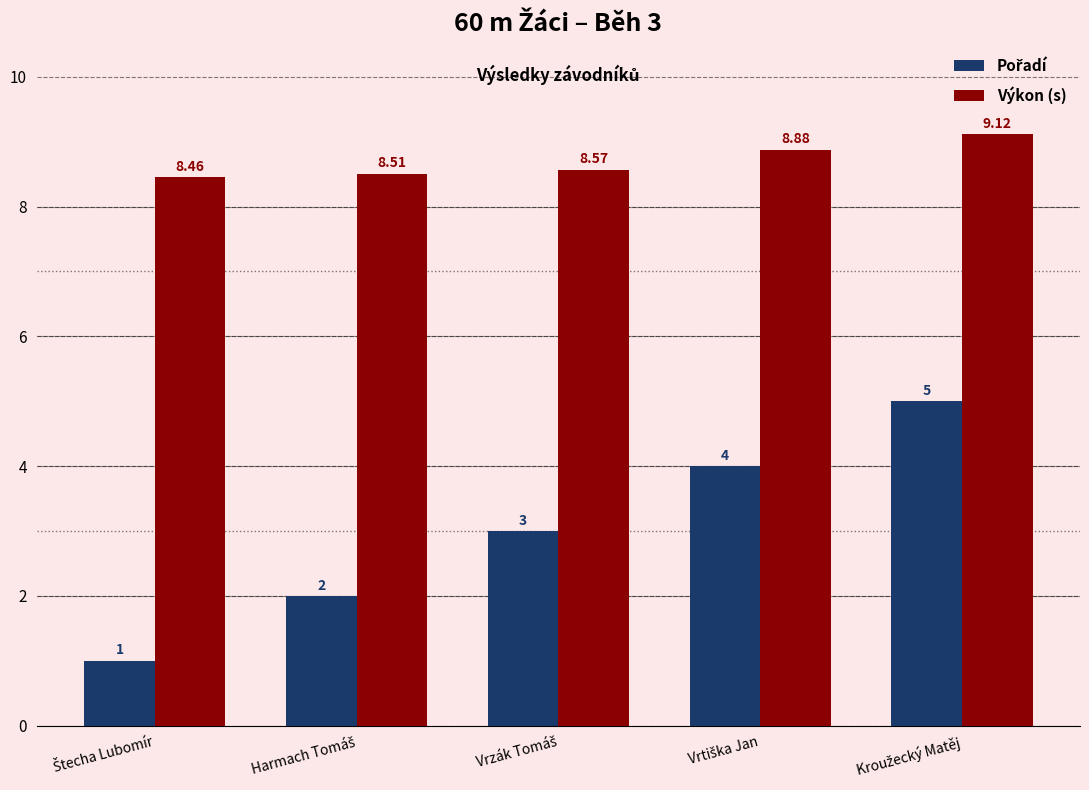

Which series has the largest total across all categories?

Výkon (s)